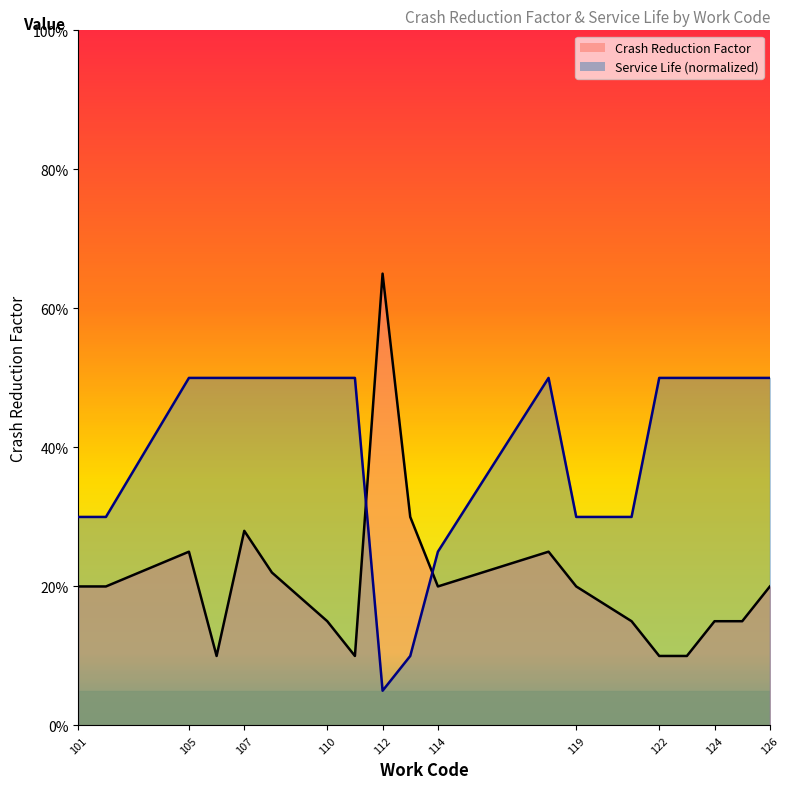

What are all the series names shown in the legend?

Crash Reduction Factor, Service Life (normalized)